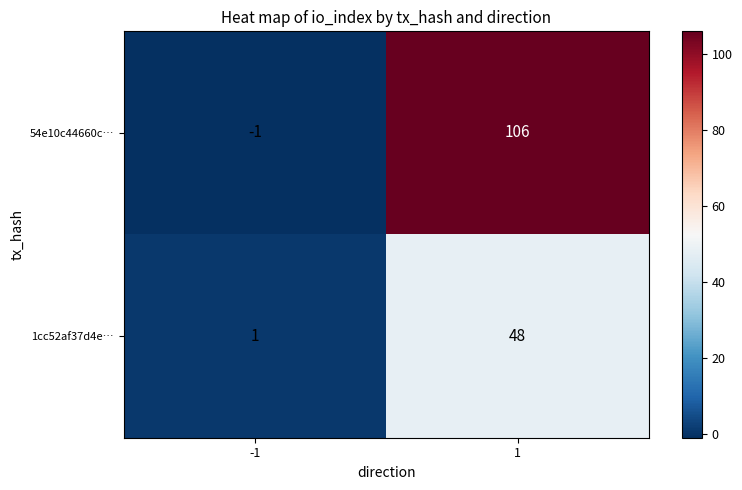

Between -1 and 1, which series saw the biggest shift?

54e10c44660c…